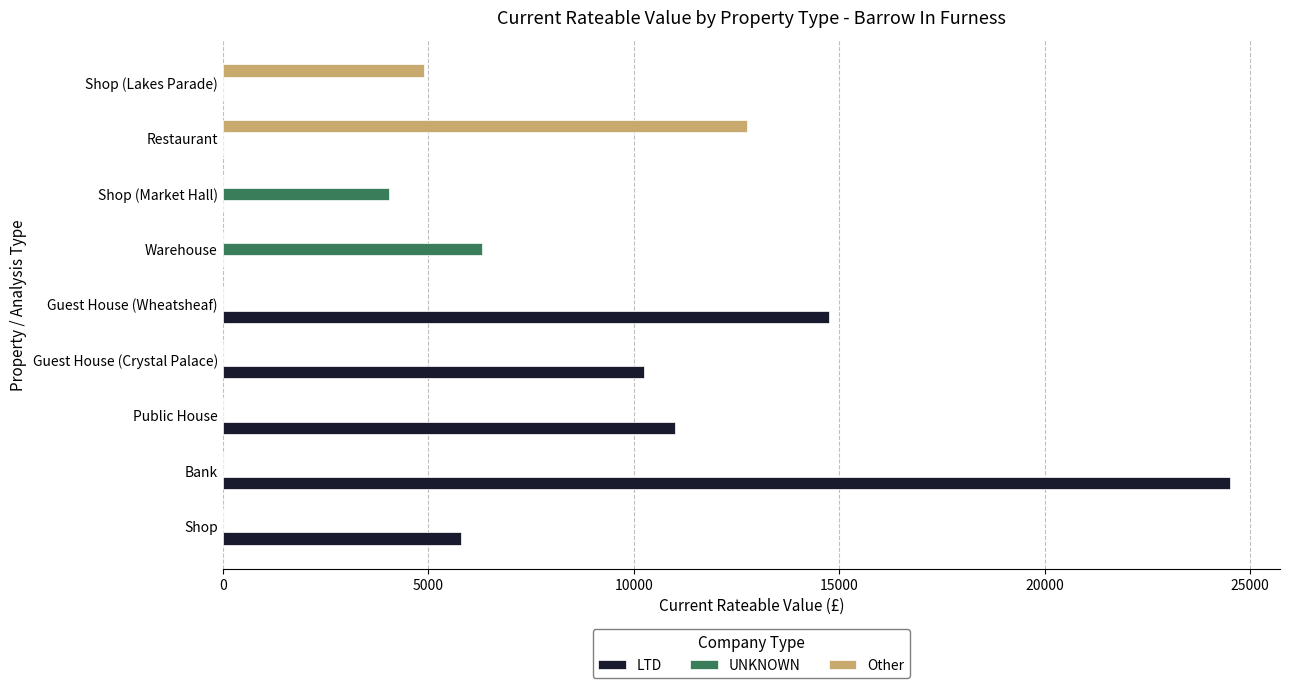

What is the sum of the UNKNOWN values at Bank and Shop (Market Hall)?

4050